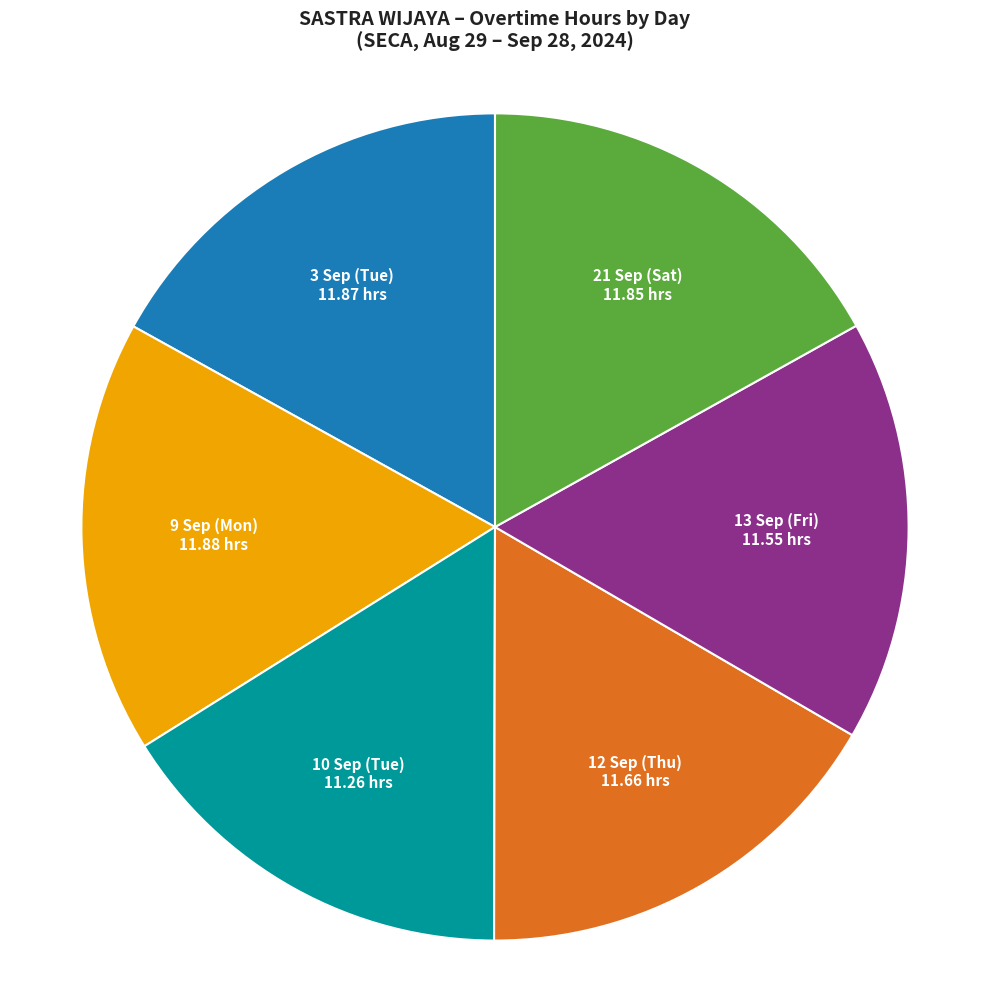

Is there a majority slice in this chart?

No